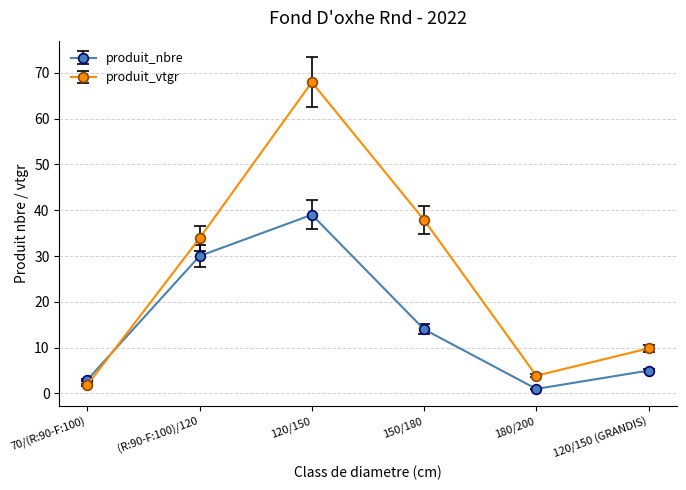

Is the value of produit_vtgr at 120/150 (GRANDIS) greater than the value of produit_nbre at 70/(R:90-F:100)?

Yes